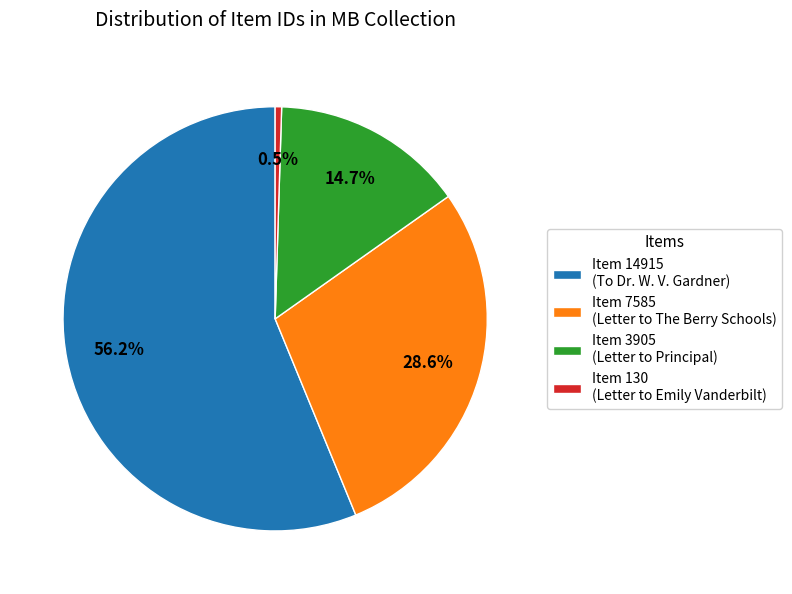

What is the largest slice in the pie chart?

Item 14915 (To Dr. W. V. Gardner)